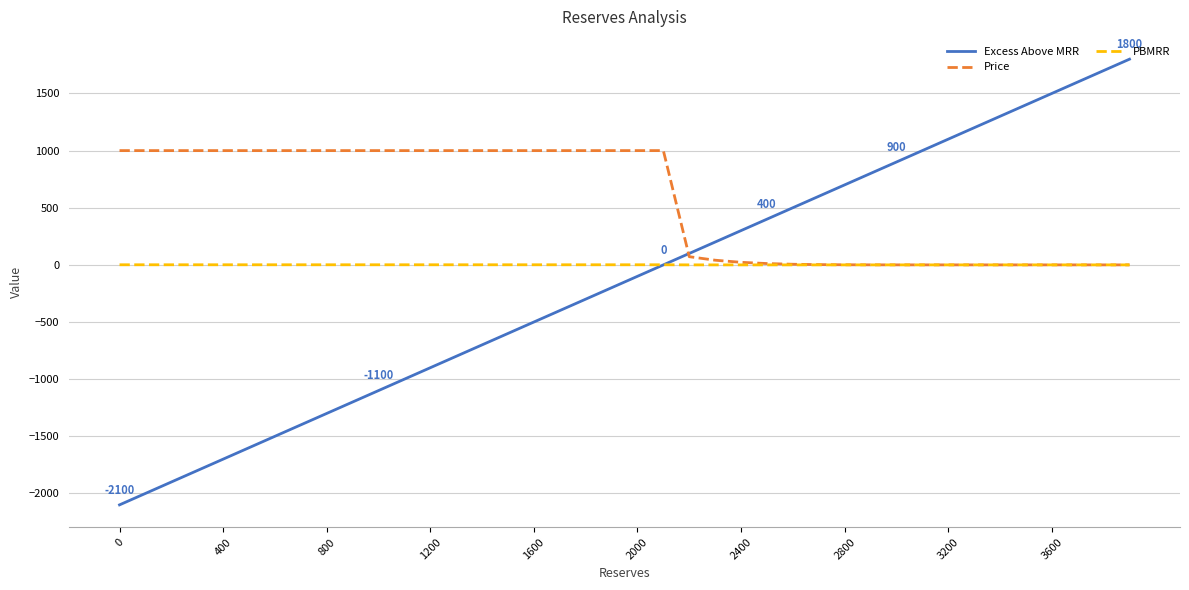

Rank the series by their maximum value, from highest to lowest.

Excess Above MRR, Price, PBMRR